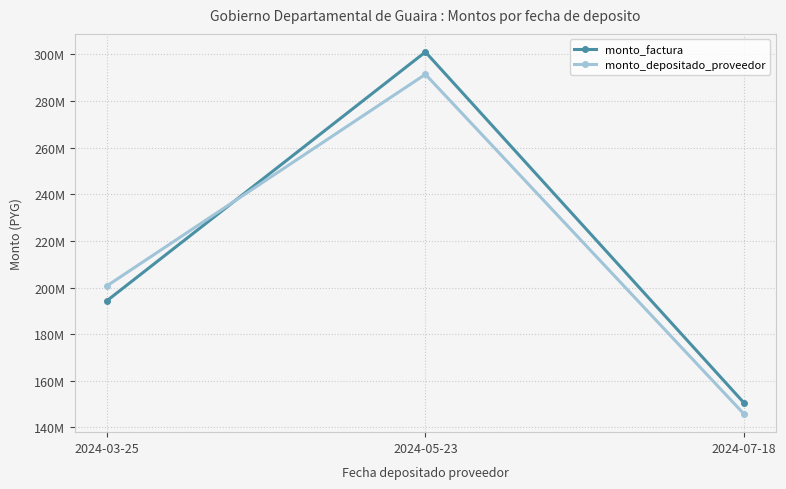

Read the monto_depositado_proveedor value at 2024-03-25, to the nearest 100.

200711800